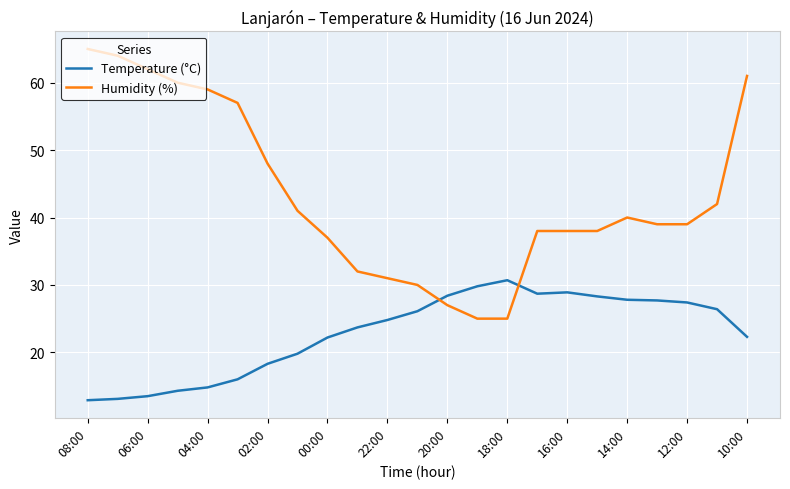

What is the difference between the maximum and minimum values in the Humidity (%) series?

40.0